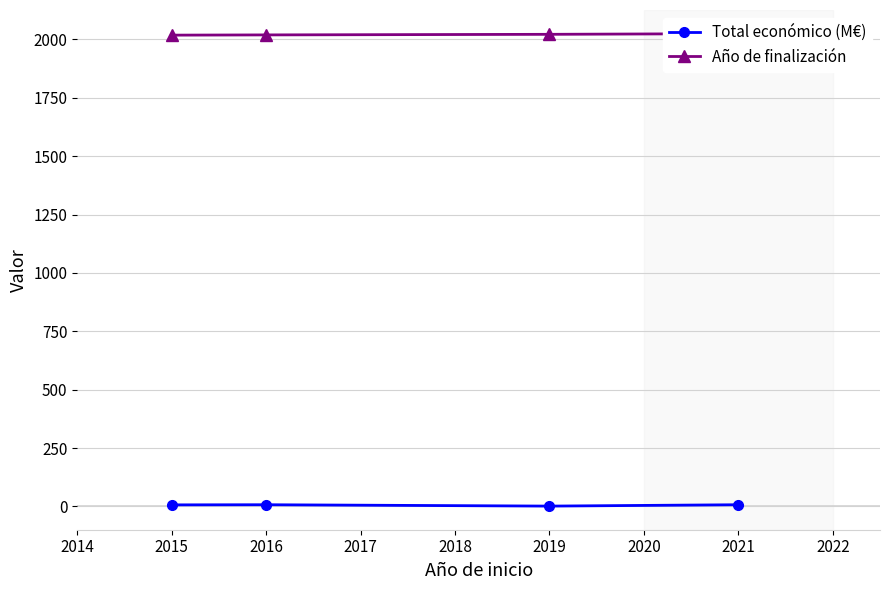

Is it true that Total económico (M€) equals 6.4 at 2015?

True